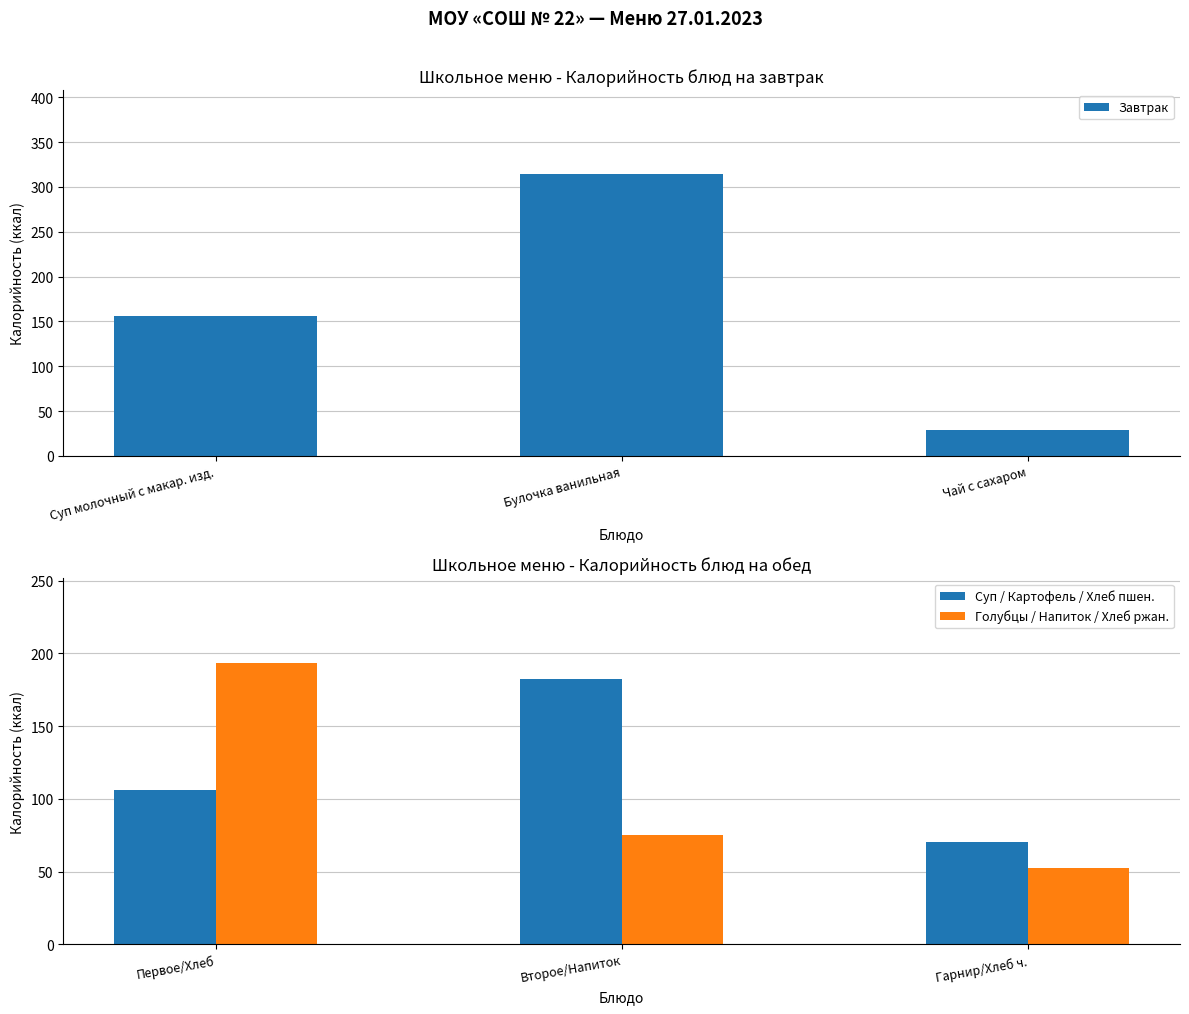

List the series in order of their peak value, lowest first.

Суп / Картофель / Хлеб пшен., Голубцы / Напиток / Хлеб ржан., Завтрак